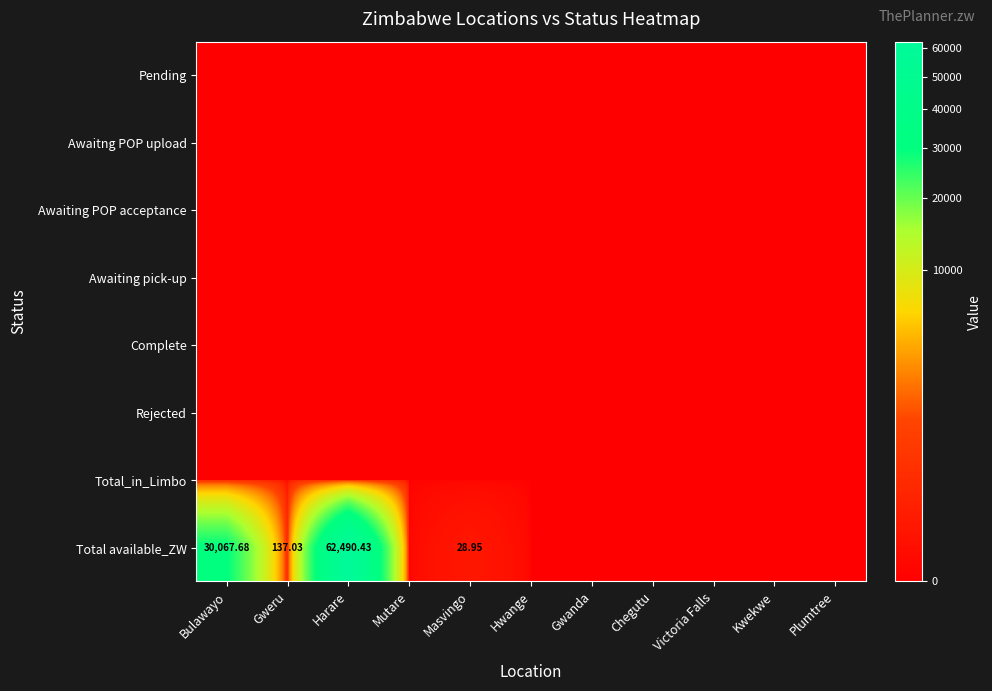

The value of Awaiting pick-up at Hwange is 0.0. True or false?

True